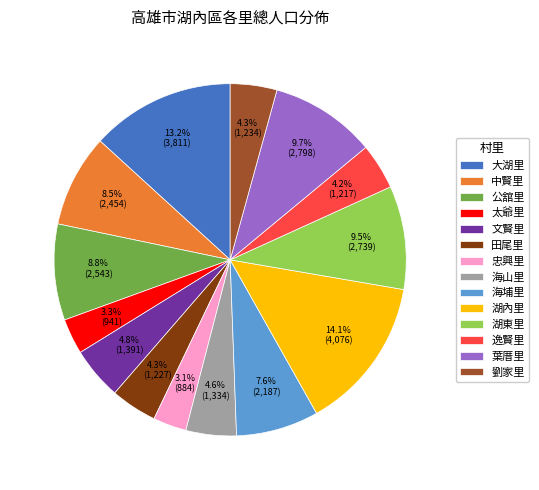

To the nearest percent, what is the combined percentage of 忠興里 and 湖東里?

13%